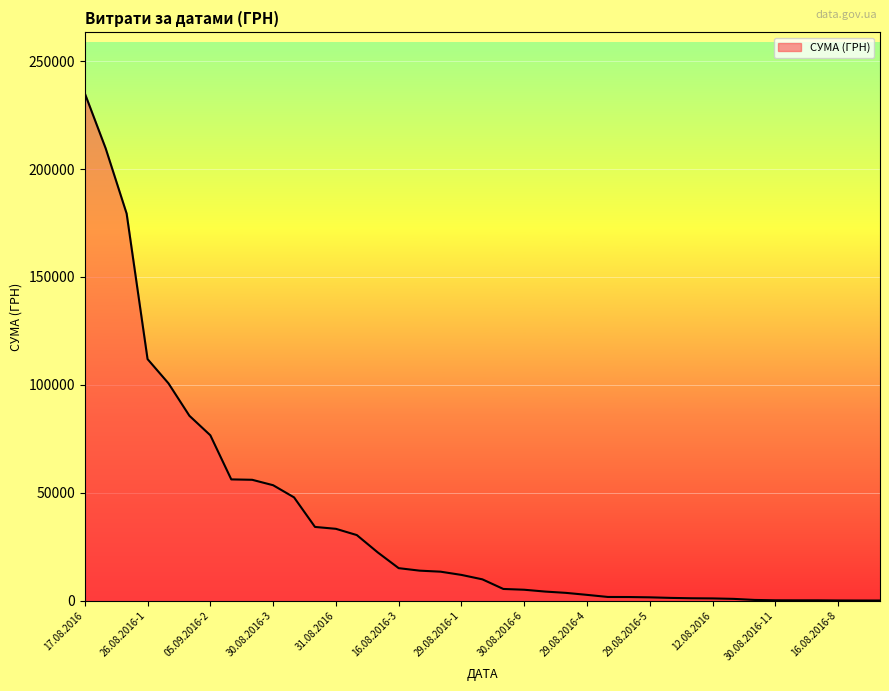

What is the difference between the maximum and minimum values?

235101.5